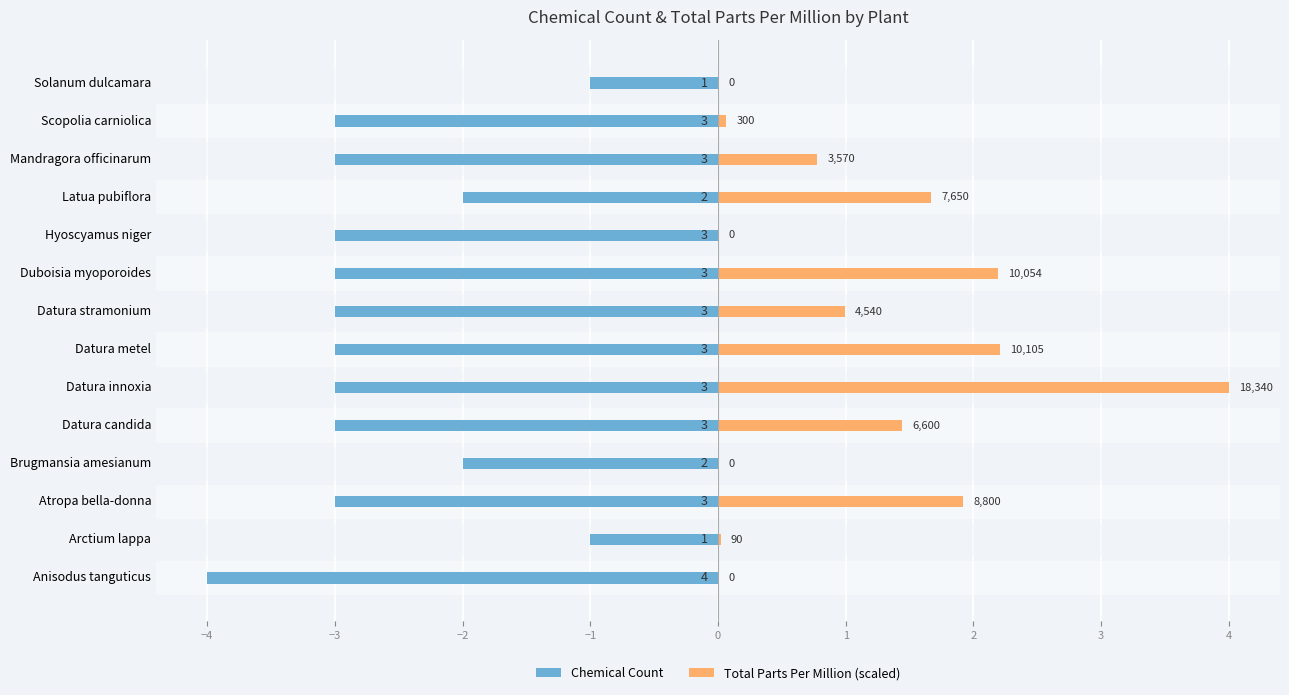

Where is Chemical Count nearest to the value -2?

Brugmansia amesianum